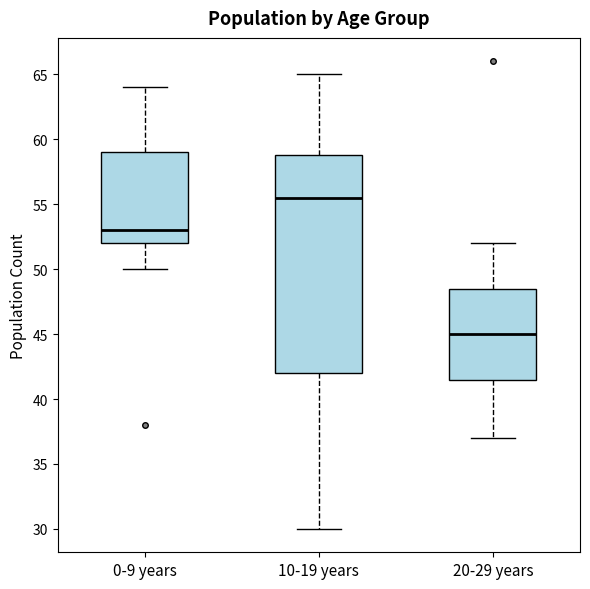

Reading left to right, read every box against the y-axis: the position of its median line, the range the box covers, and the ends of its whiskers. The values are not printed on the chart, so give them approximately, as read against the axis.

0-9 years: median 53.0, box 52.0 to 59.0, whiskers 50.0 to 64.0
10-19 years: median 55.5, box 42.0 to 59.0, whiskers 30.0 to 65.0
20-29 years: median 45.0, box 41.5 to 48.5, whiskers 37.0 to 52.0